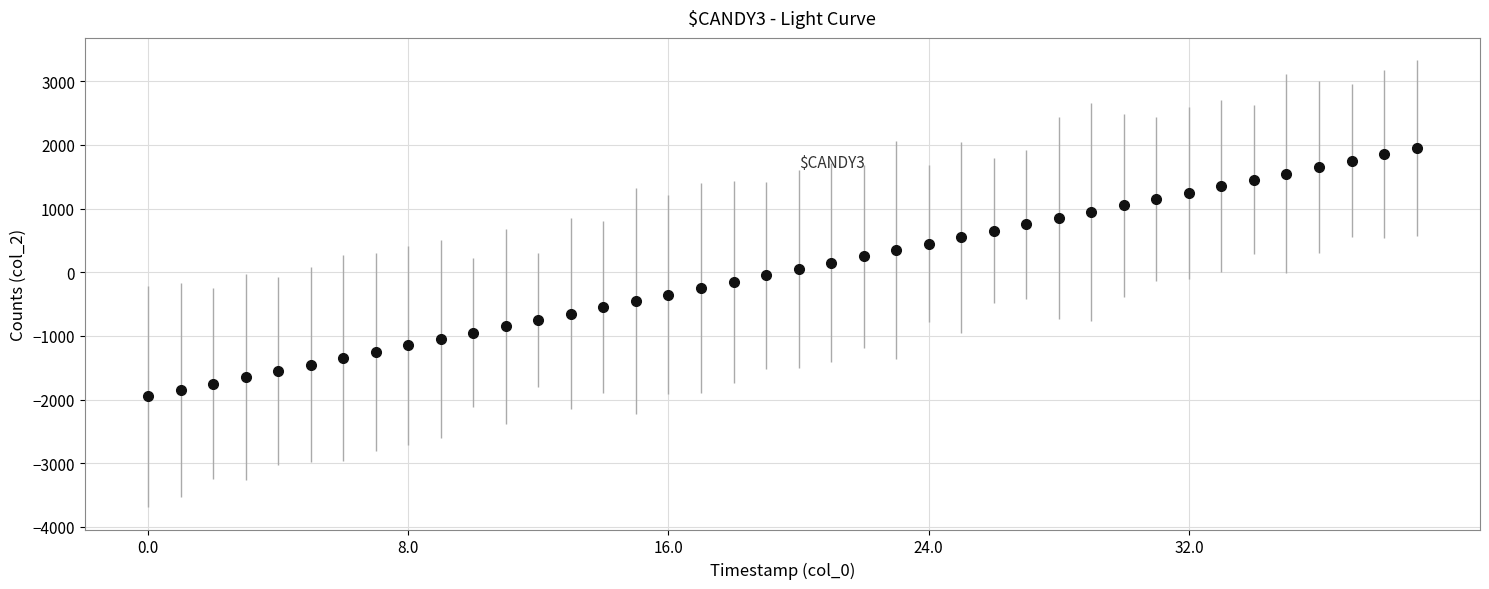

What is the range of Y values (max minus min)?

3900